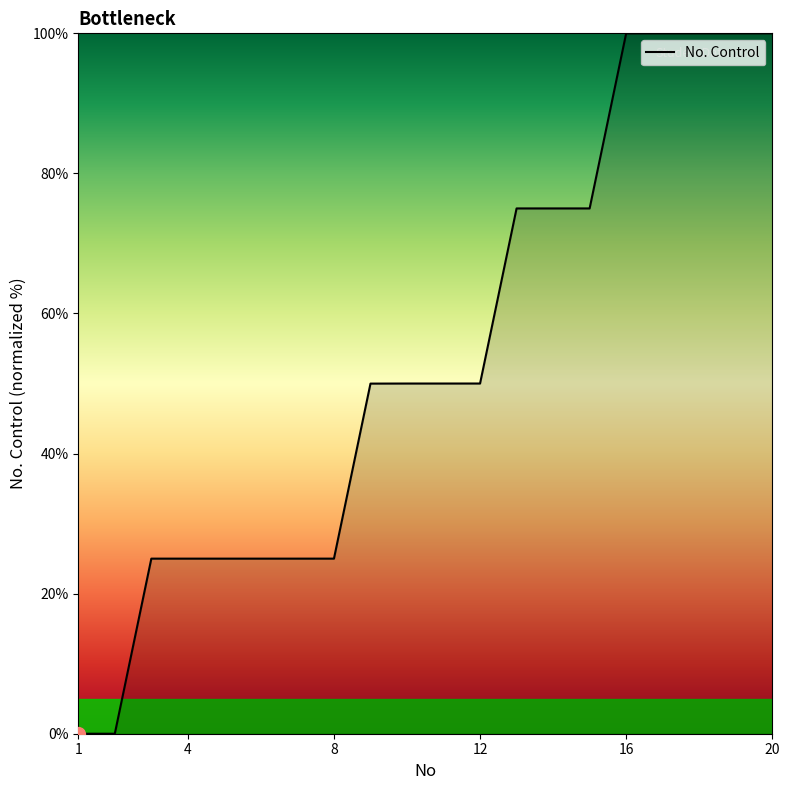

Does the chart display data point markers on the line(s)?

No